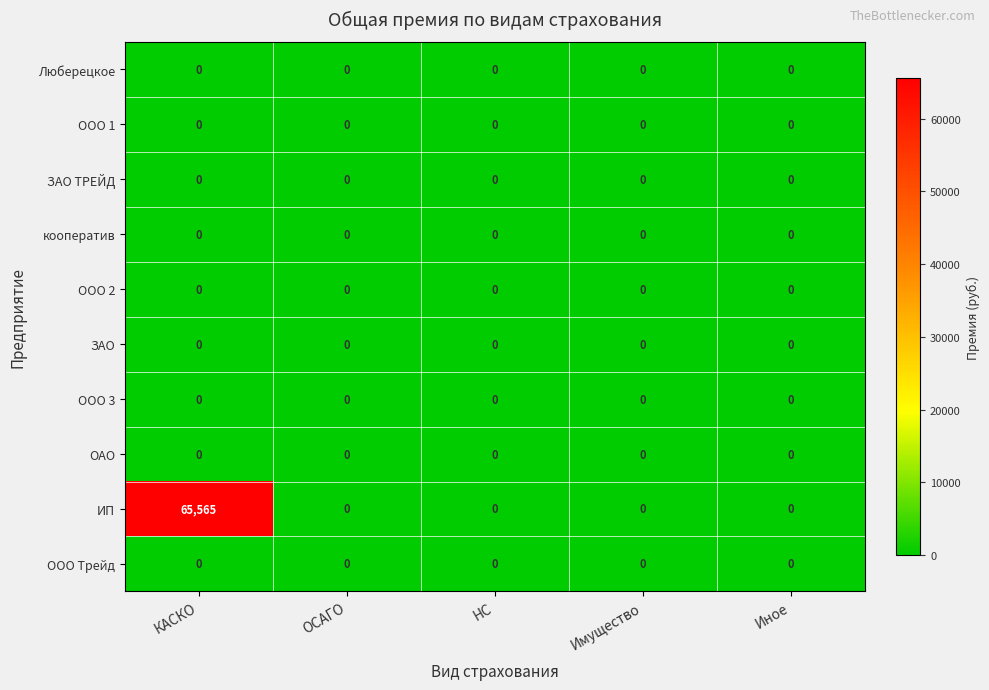

What is the greatest value displayed?

65565